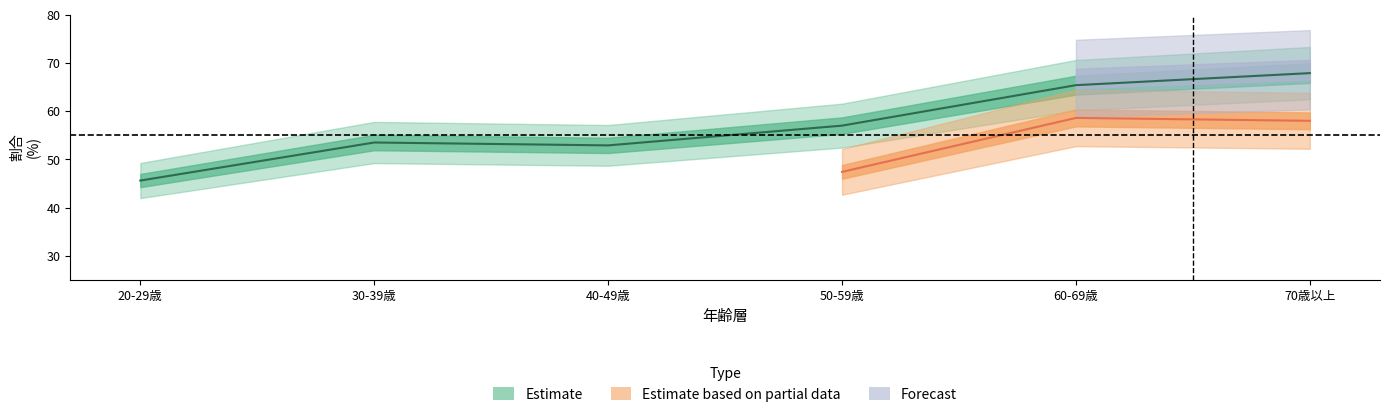

Does the chart have visible grid lines?

No